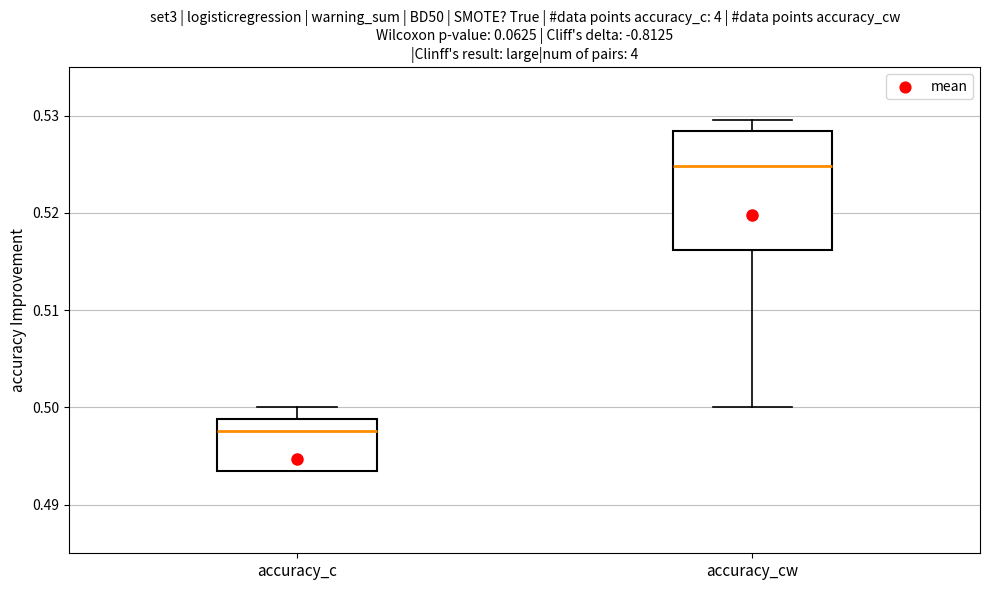

Which box is the tallest, from its lower edge to its upper edge?

accuracy_cw